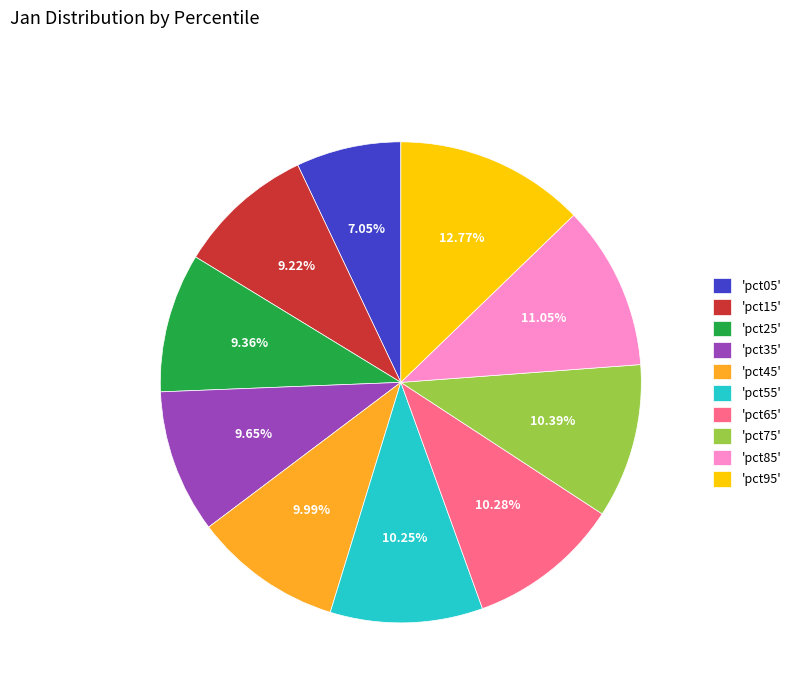

Between 'pct75' and 'pct25', which is larger?

'pct75'